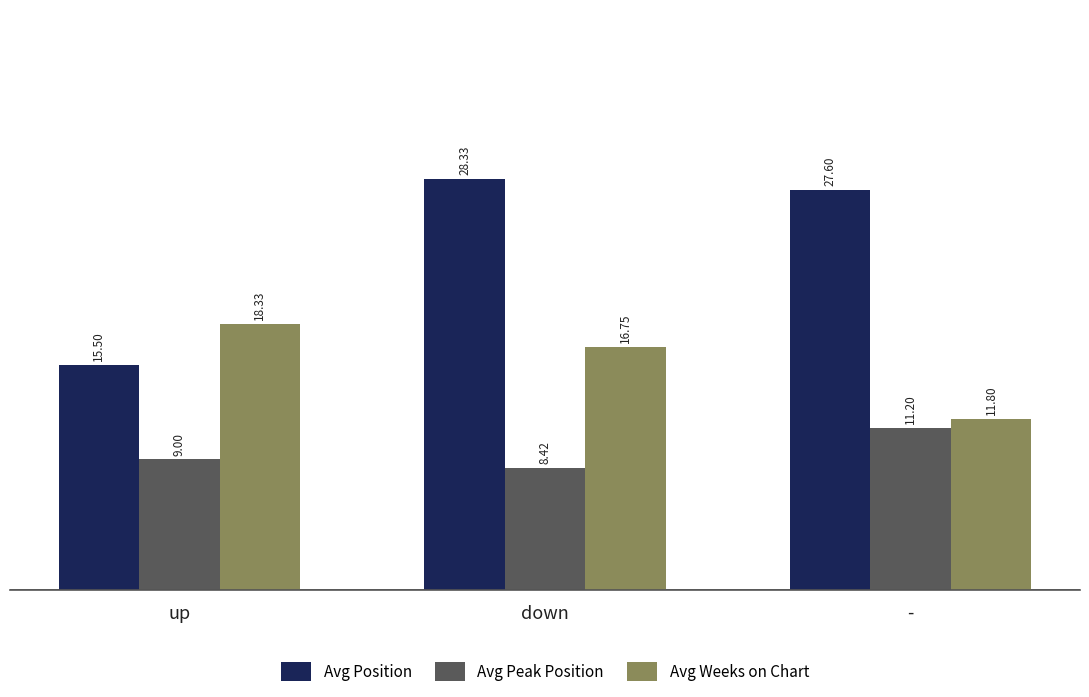

Is the value of Avg Weeks on Chart at - greater than the value of Avg Position at -?

No